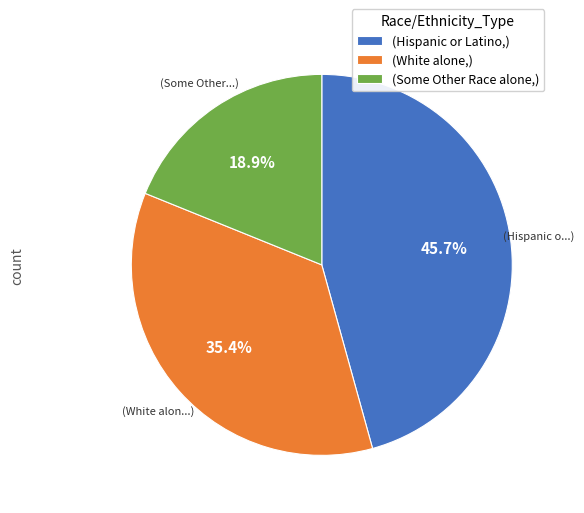

Rank the categories by value from highest to lowest.

(Hispanic or Latino,), (White alone,), (Some Other Race alone,)